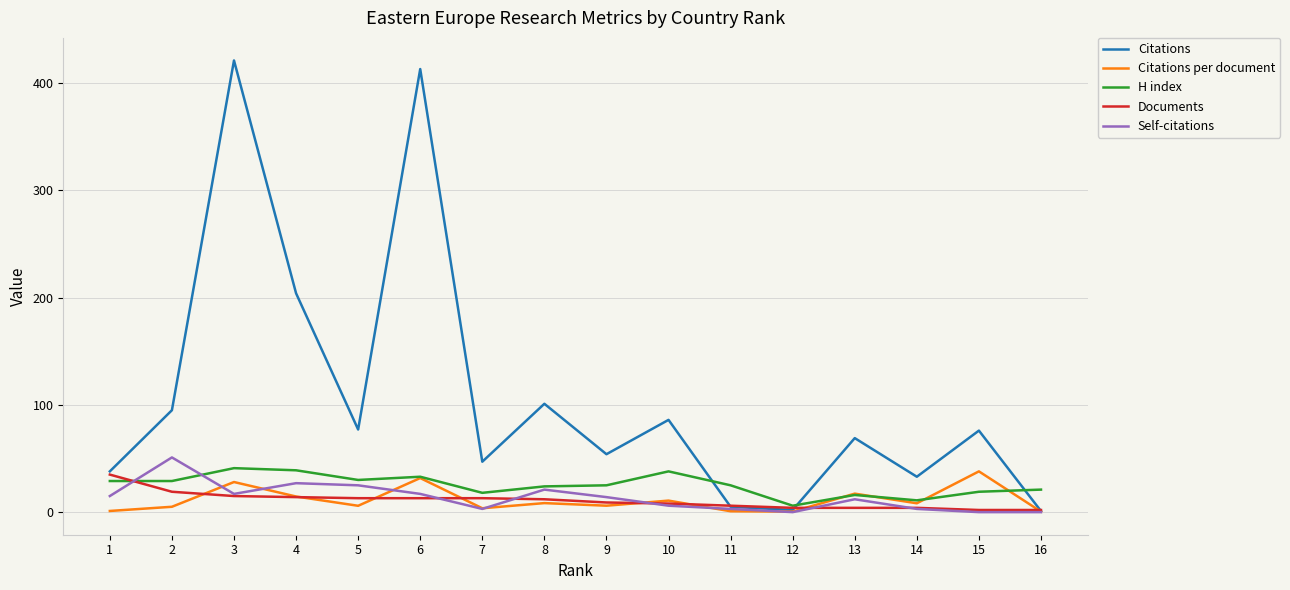

How many values in the Self-citations series are below 14?

8